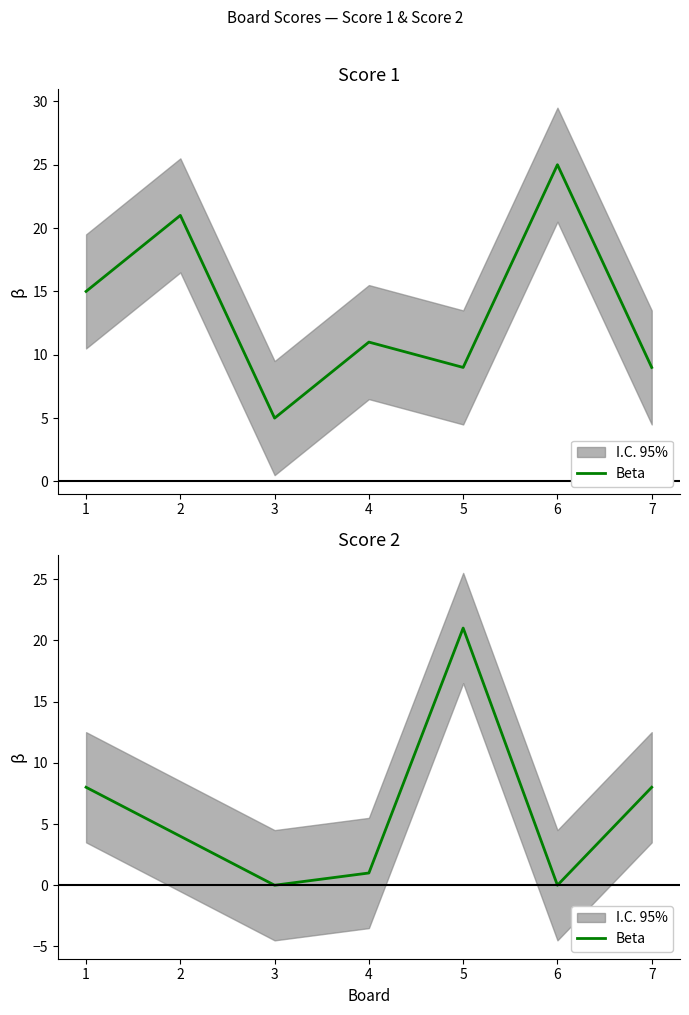

List the labels in order of value, largest first.

5, 1, 7, 2, 4, 3, 6